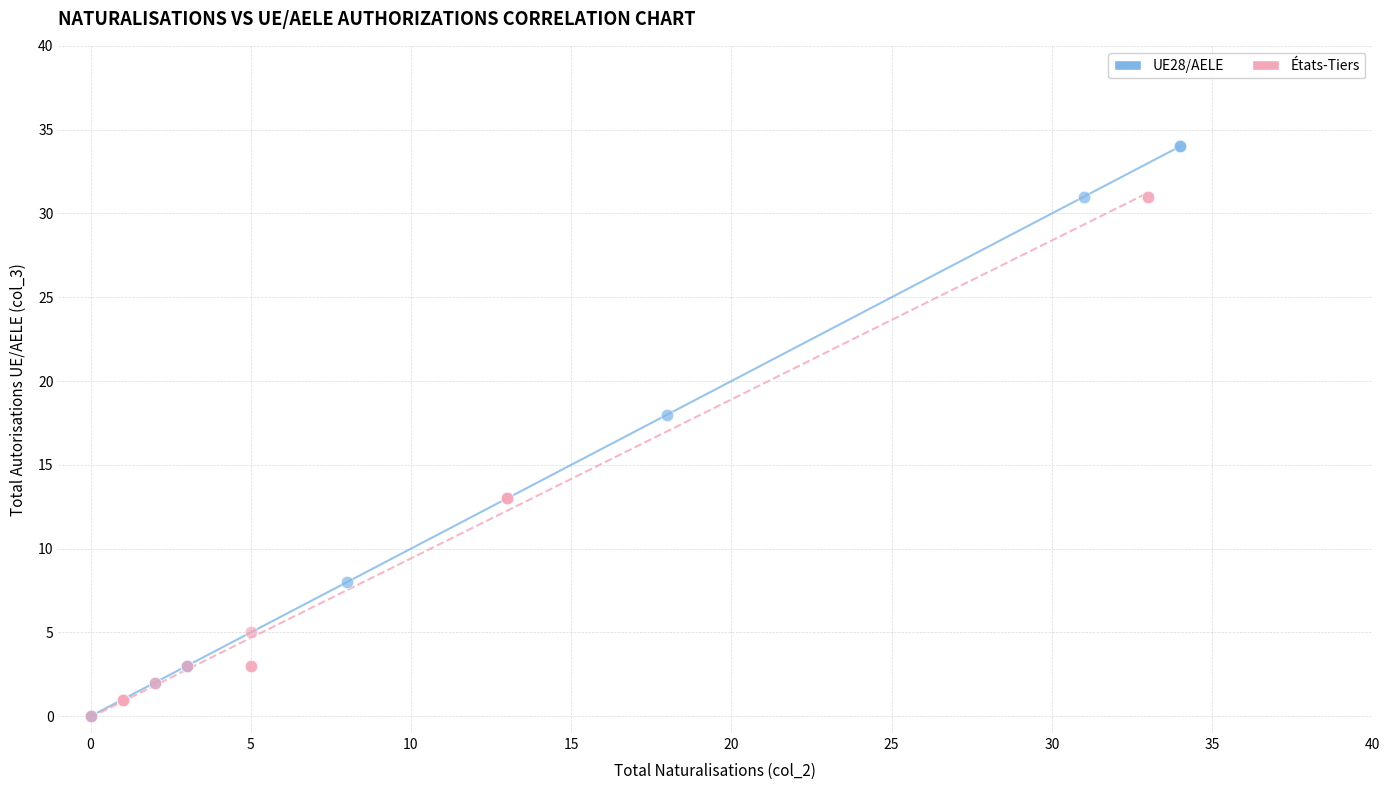

Which series contains the highest Y value?

UE28/AELE